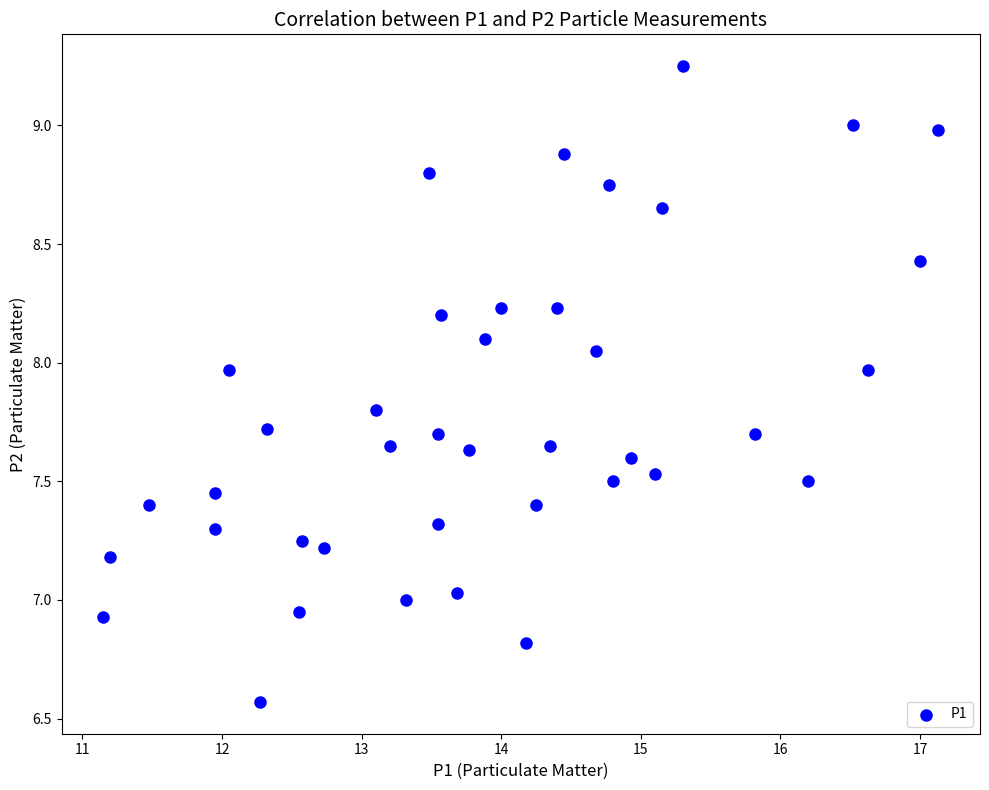

What is the range of Y values (max minus min)?

2.7